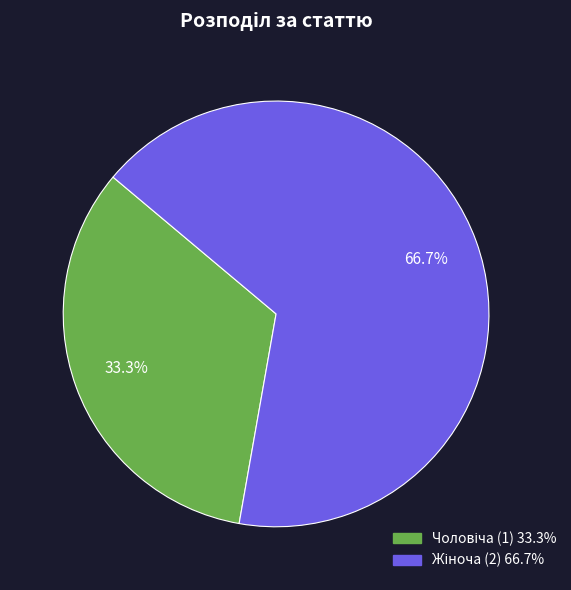

Is there any slice that represents more than half of the pie?

Yes